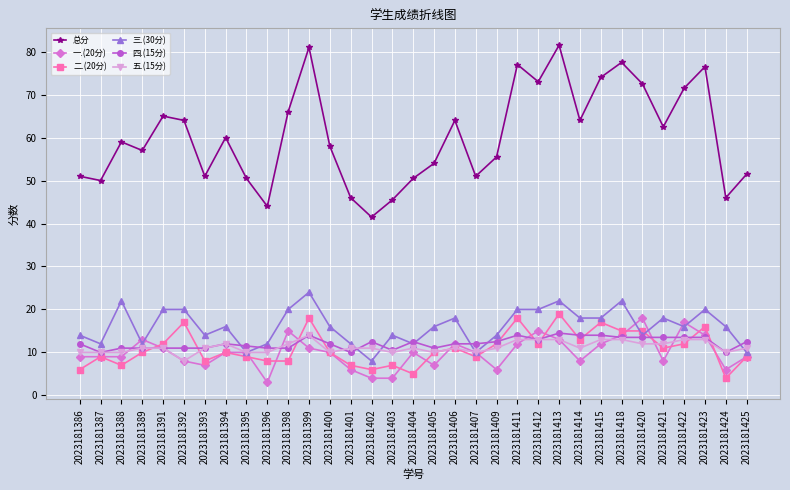

True or false: 三.(30分) and 总分 cross at least once.

False